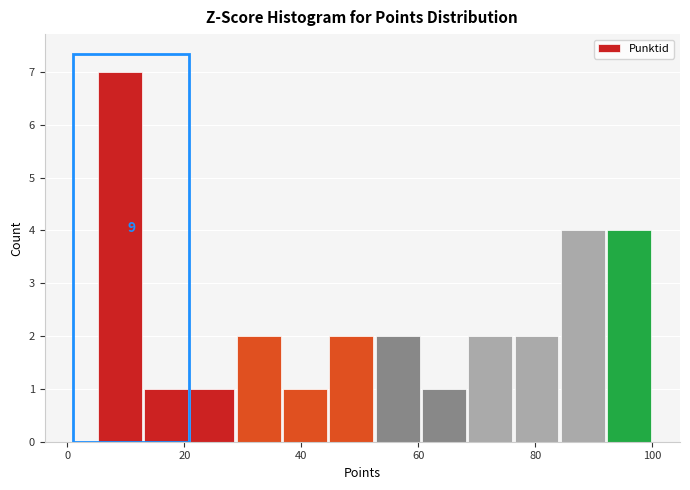

Around what value on the x-axis is the tallest bar? Give the approximate position of its centre, as read against the axis.

8